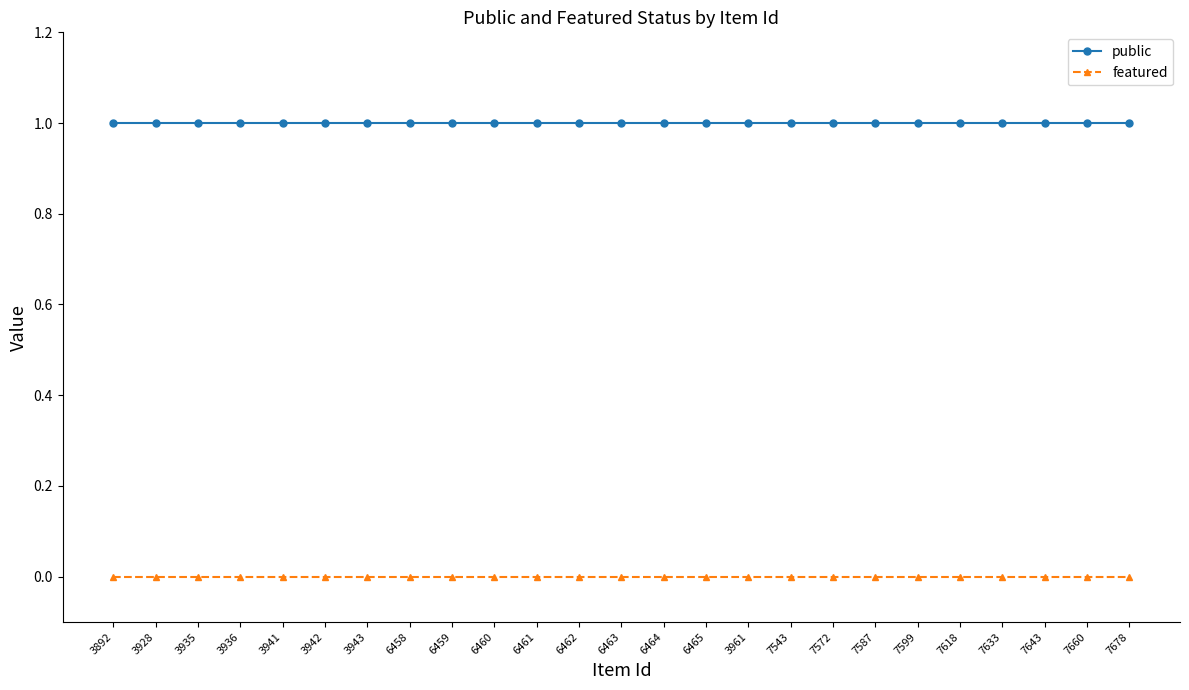

Which series has the largest total across all categories?

public